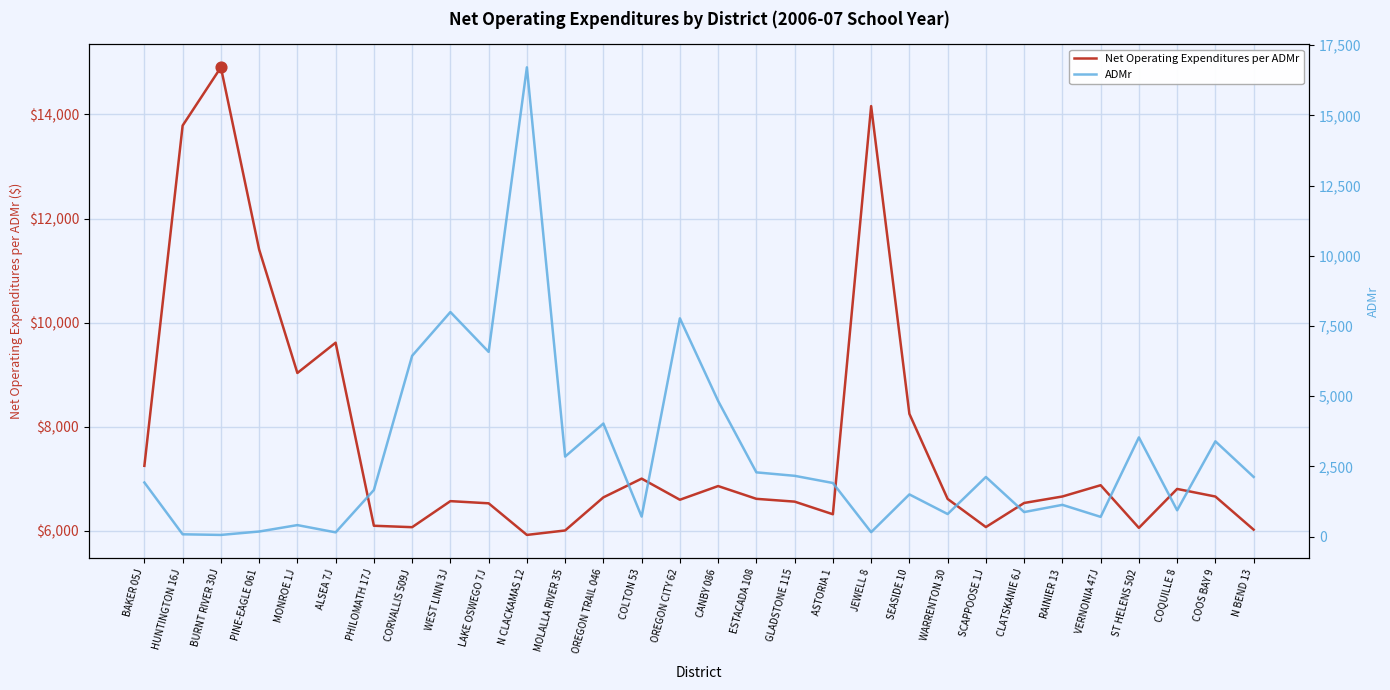

Which series reaches the maximum Y coordinate?

ADMr